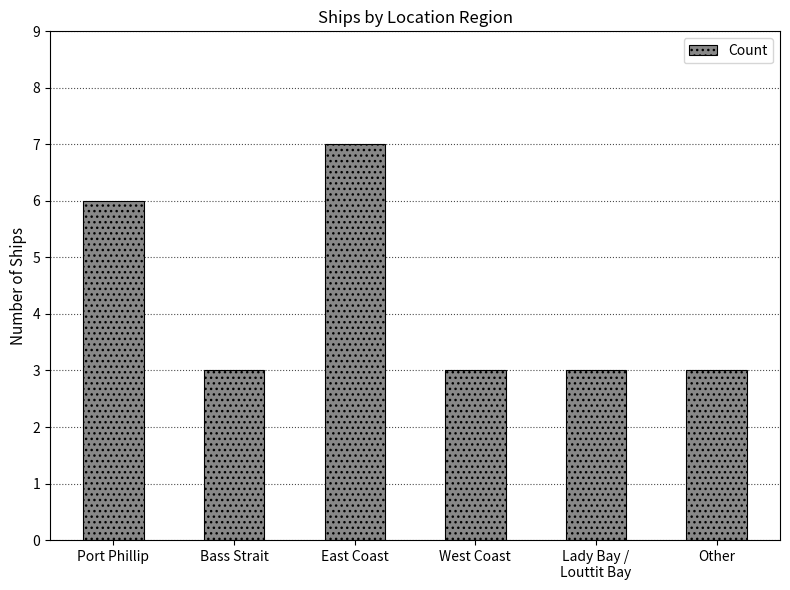

What is the minimum value shown in the chart?

3